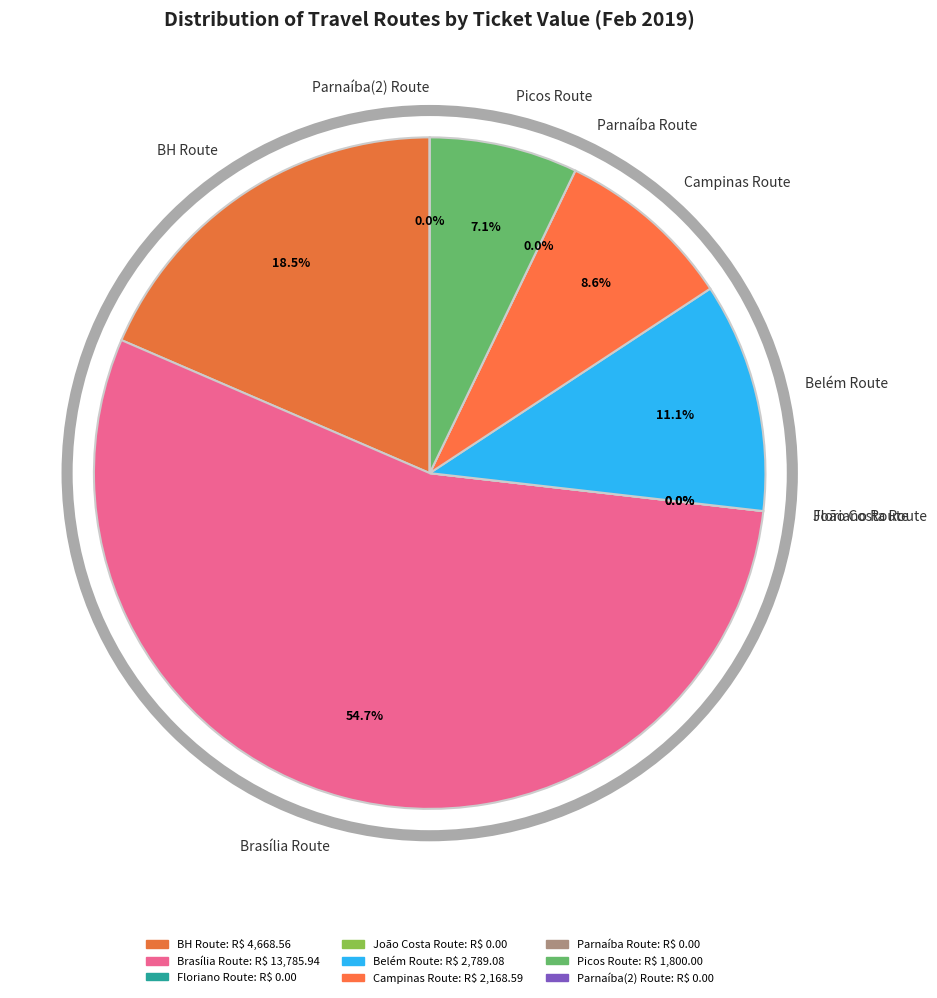

Do TERESINA/BELO HORIZONTE/TERESINA and TERESINA/JOÃO COSTA/TERESINA together represent more than half of the pie?

No